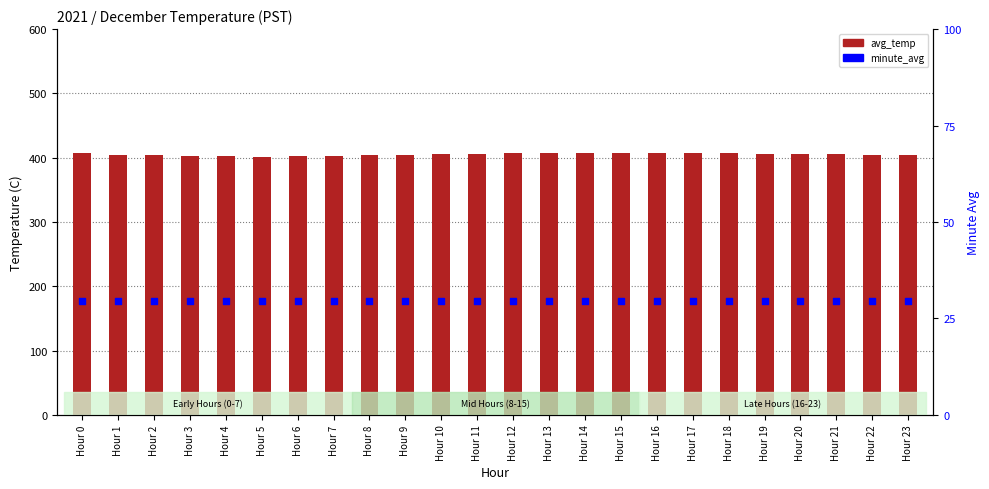

Which series reaches the maximum Y coordinate?

avg_temp